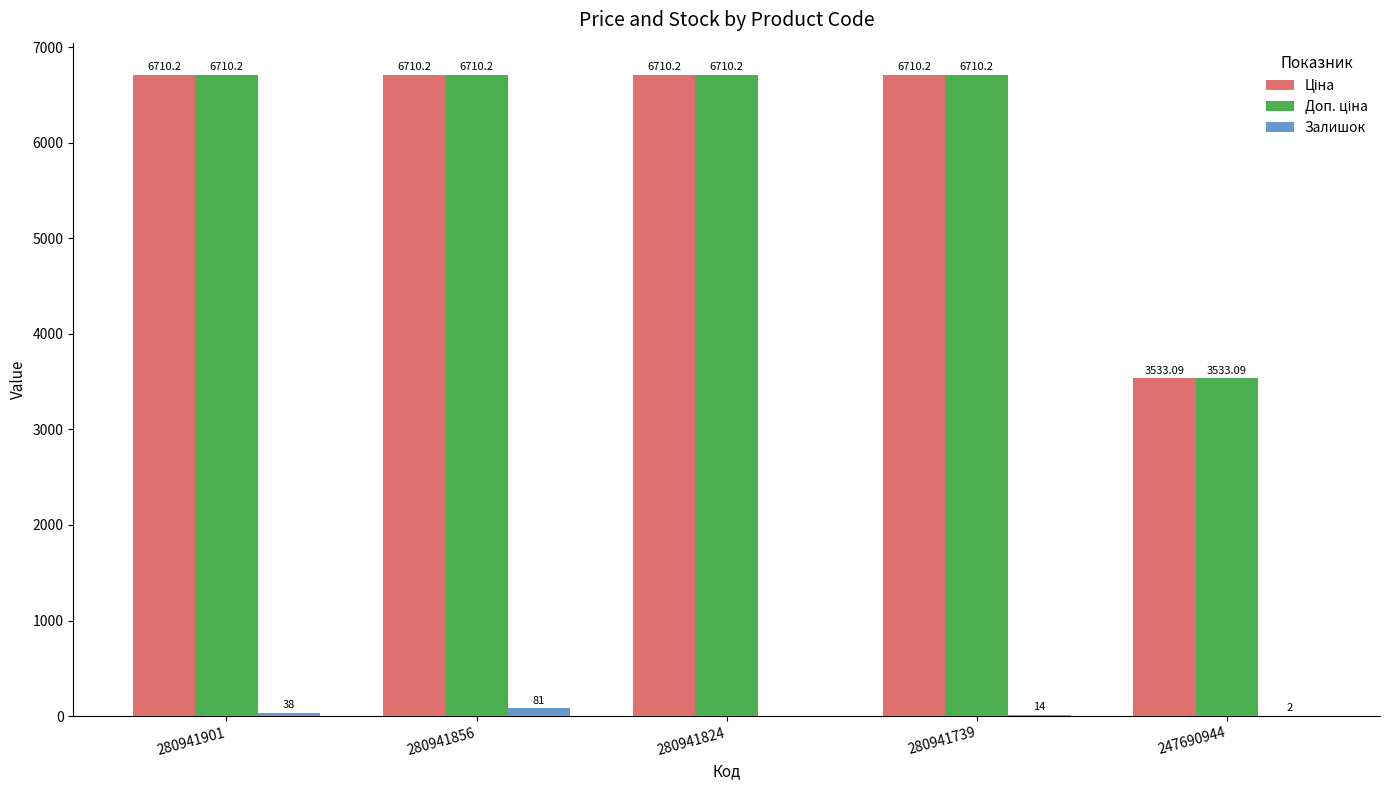

At which category is the sum across all series the highest?

280941856